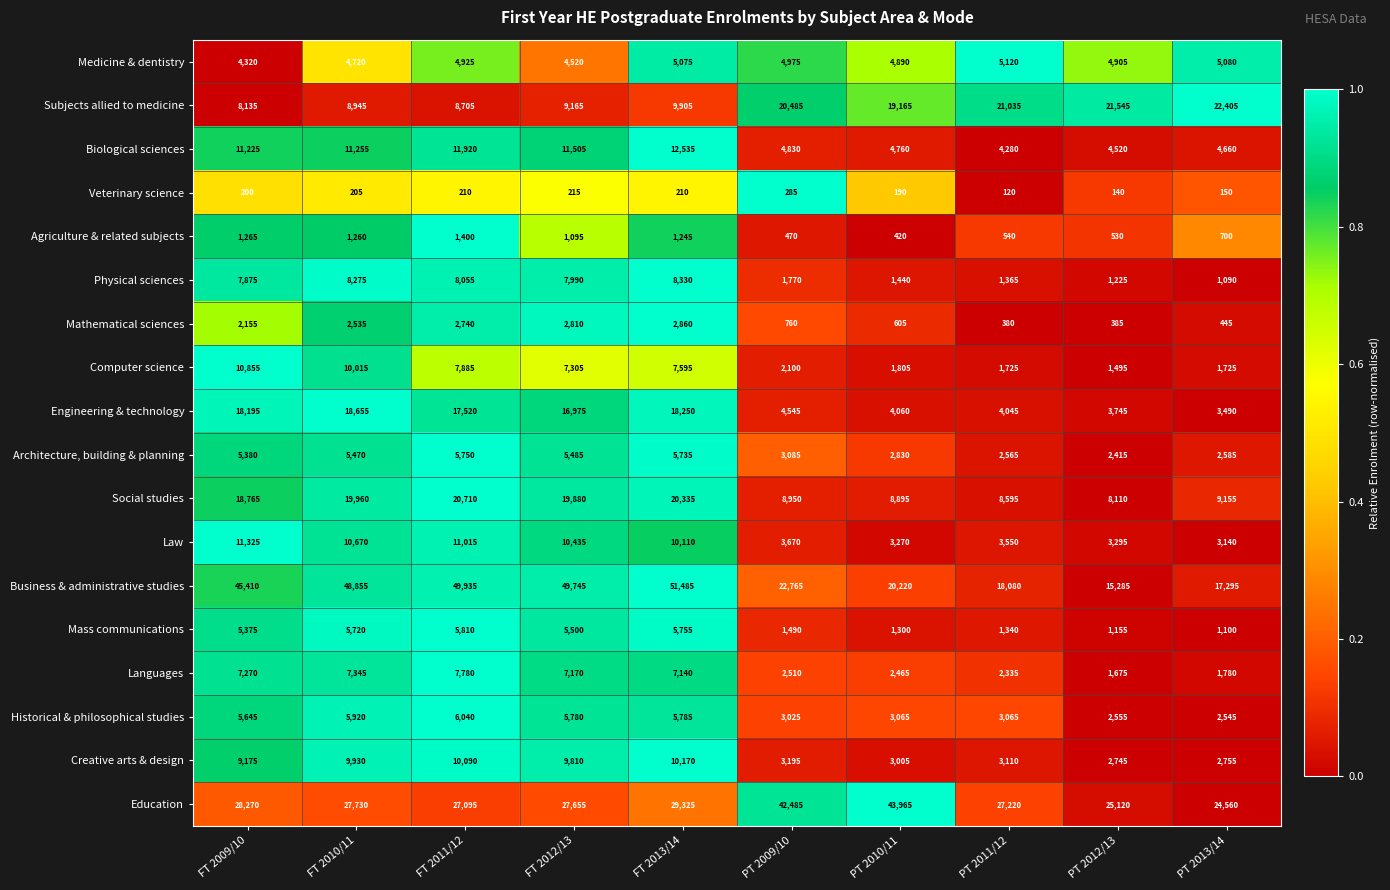

Which series has the largest range (max minus min)?

Business & administrative studies